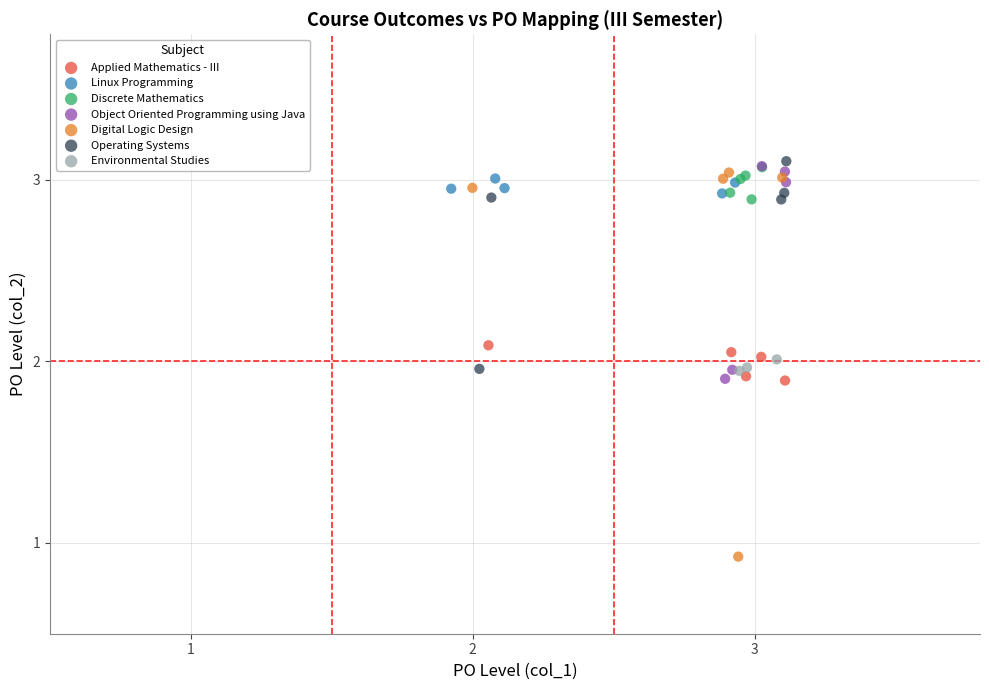

Which series has the widest spread of Y values?

Digital Logic Design